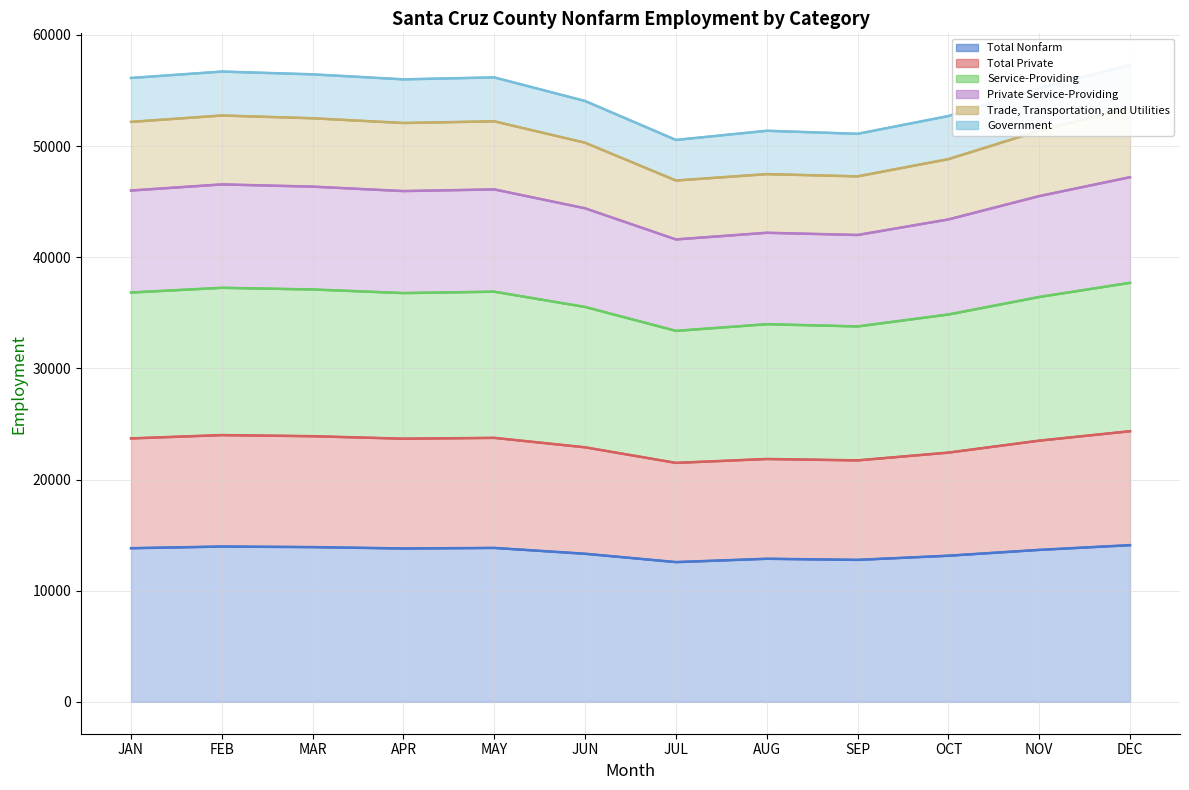

At which category does the chart reach its peak across all series?

DEC